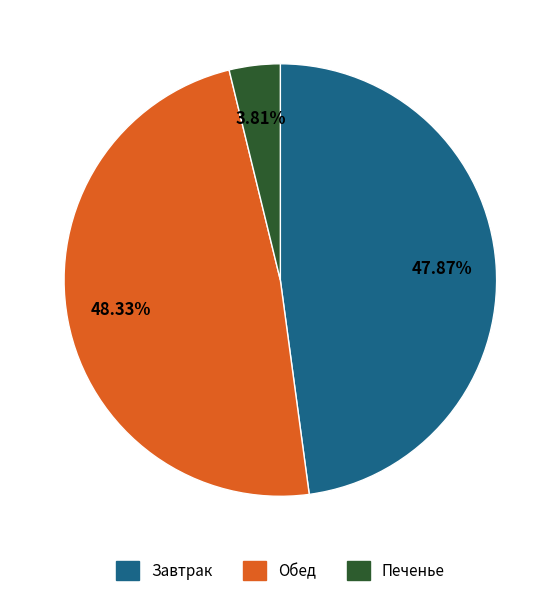

Is there any slice that represents more than half of the pie?

No